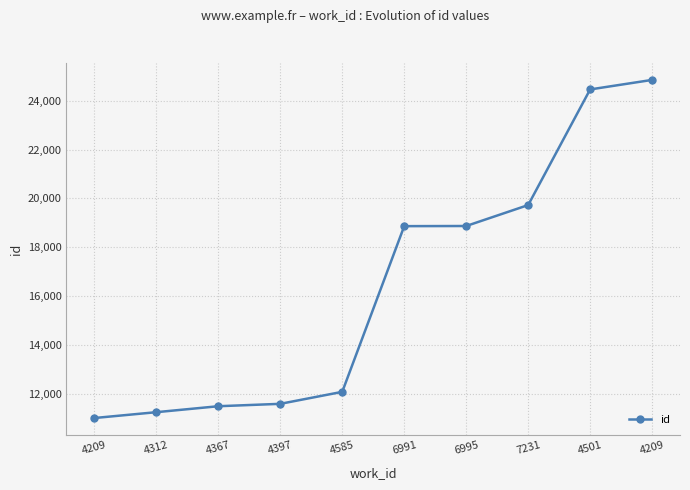

What is the difference between the second highest and second lowest values?

13213